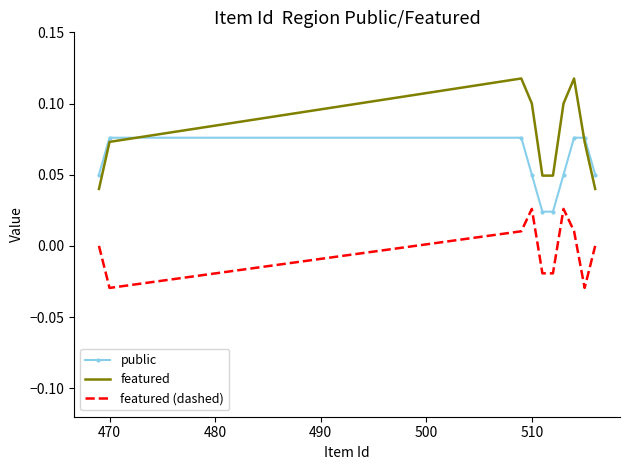

Rank the series by their average value, from highest to lowest.

featured, public, featured (dashed)